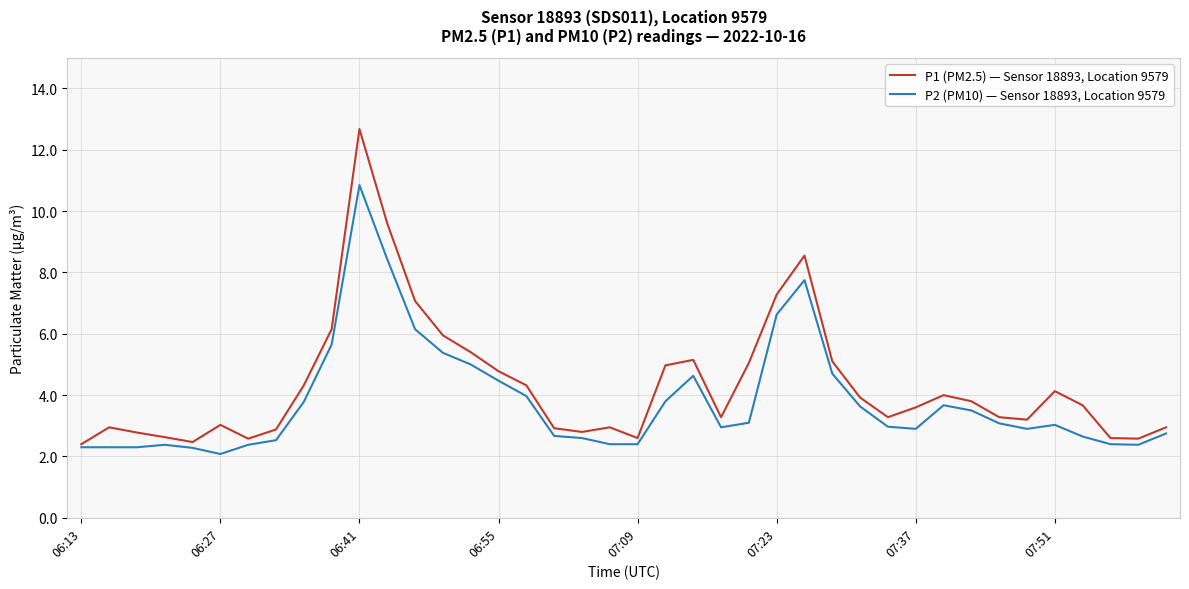

List the series in order of their peak value, lowest first.

P2 (PM10) — Sensor 18893, Location 9579, P1 (PM2.5) — Sensor 18893, Location 9579